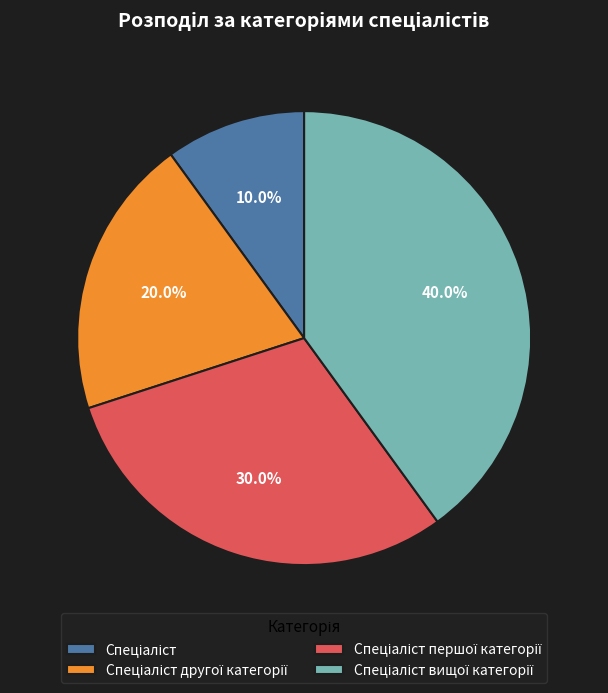

Is there a majority slice in this chart?

No